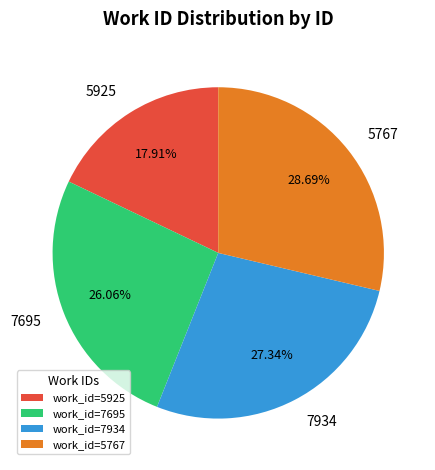

Is it true that 5925 is 12% of the pie?

False